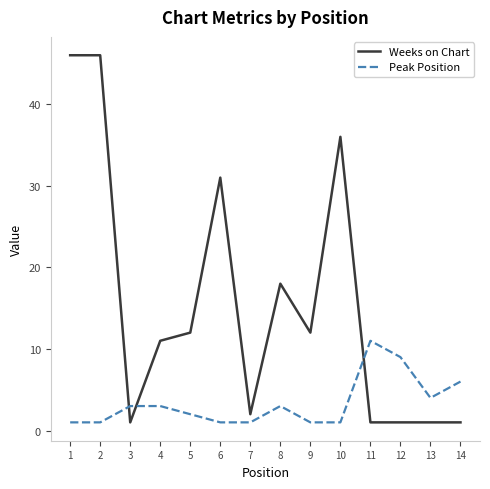

What is the maximum value for Peak Position?

11